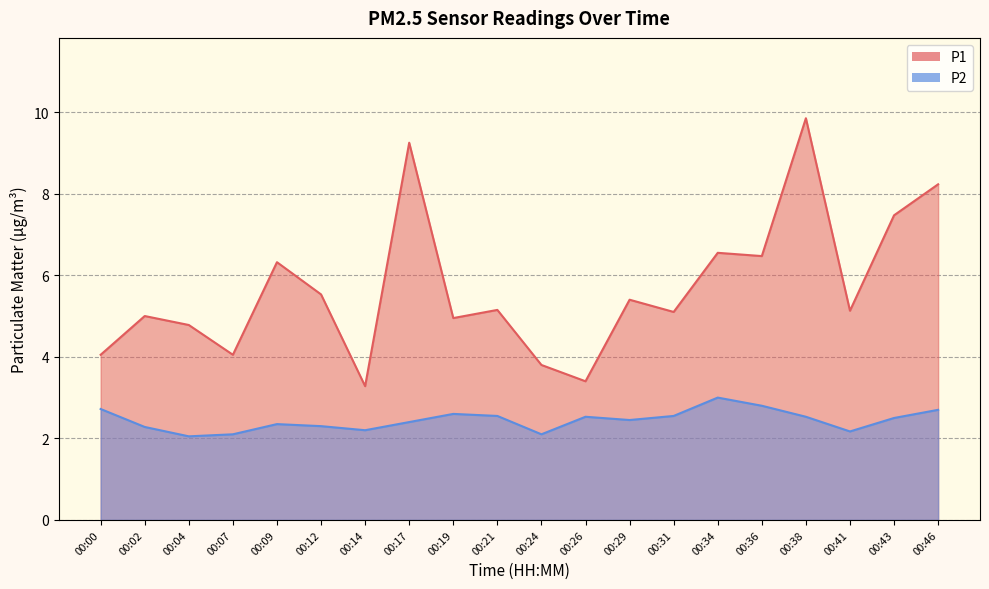

Which series has the largest total across all categories?

P1